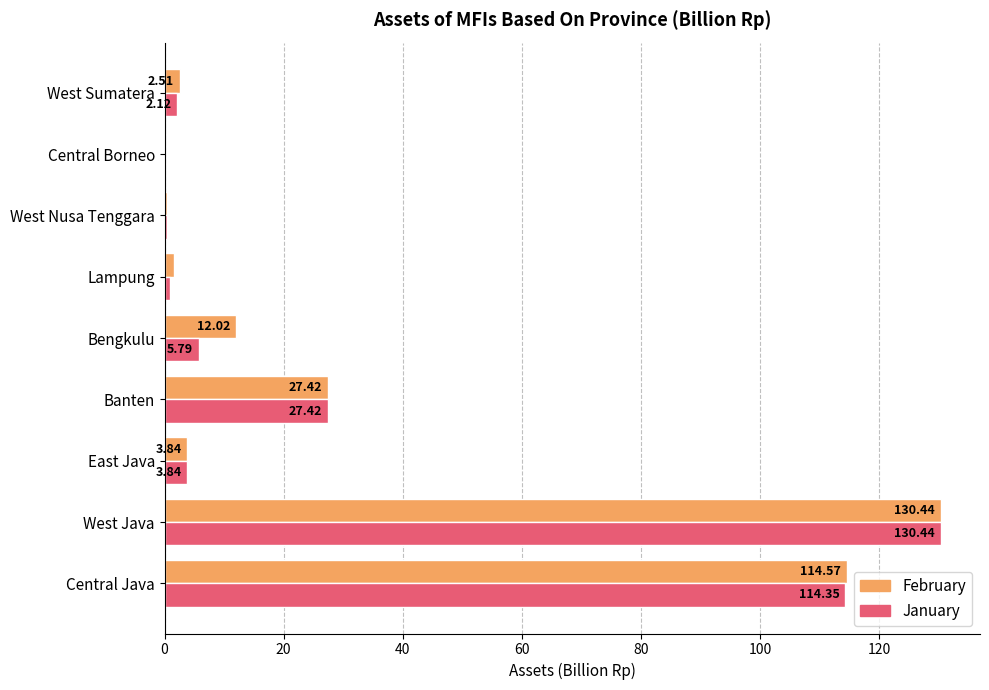

Between Lampung and West Nusa Tenggara, which series saw the biggest shift?

February